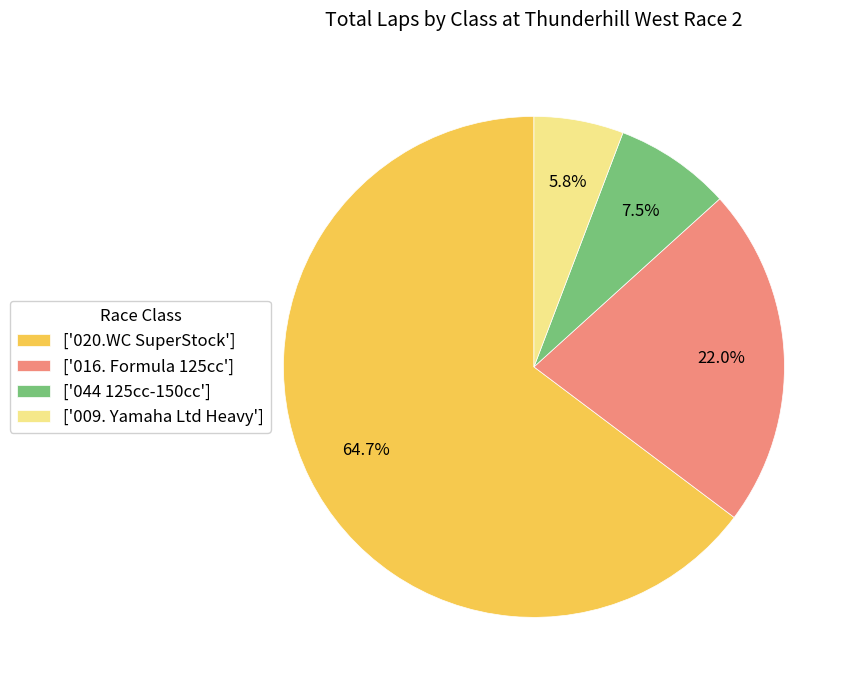

What percentage is NOT represented by ['044 125cc-150cc']?

92.5%